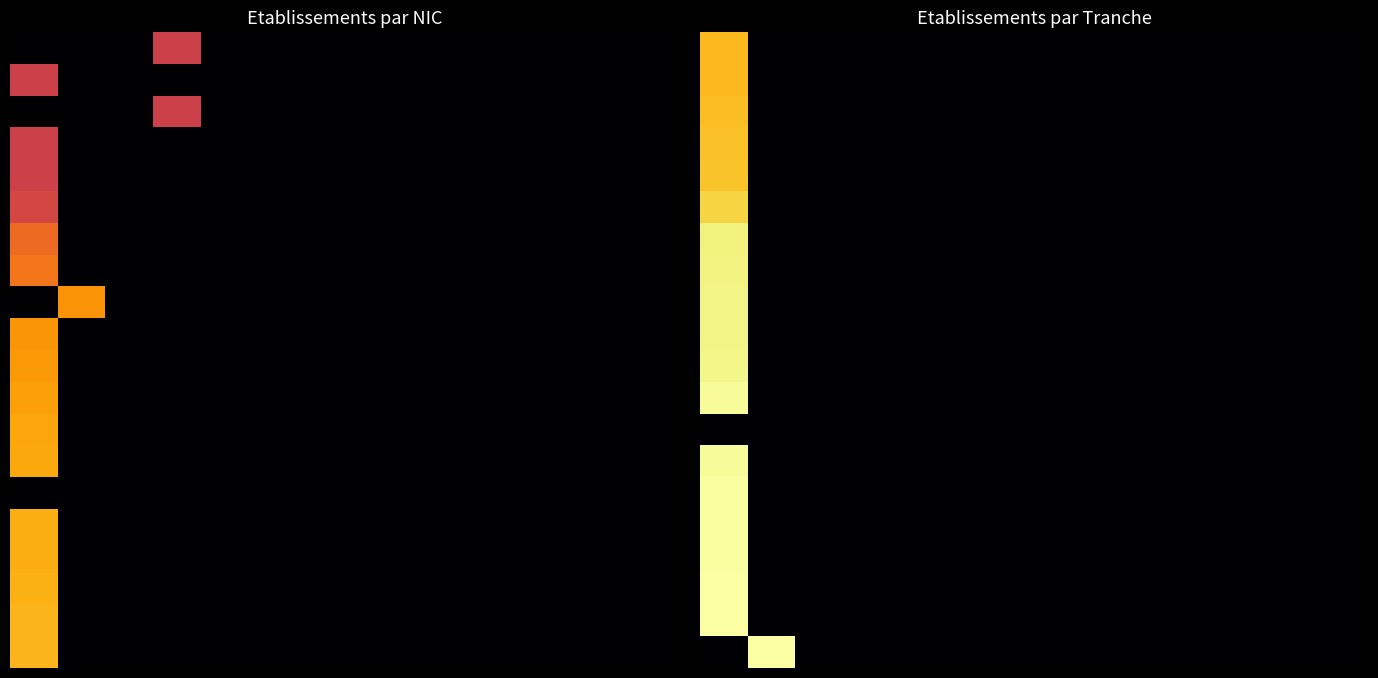

Which has a higher value, 2 or 7?

2